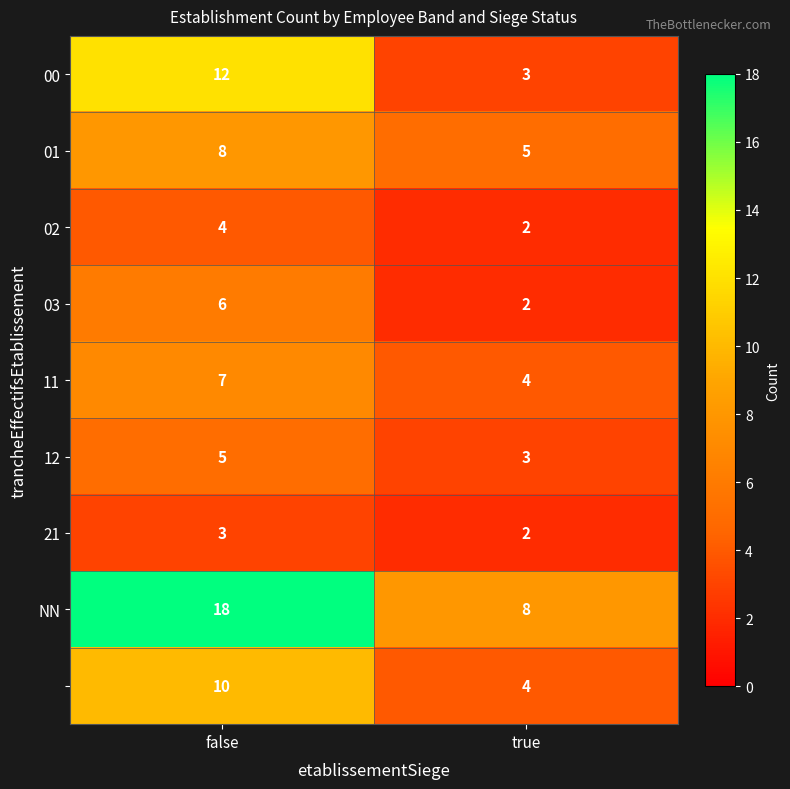

At which category is the sum across all series the highest?

false